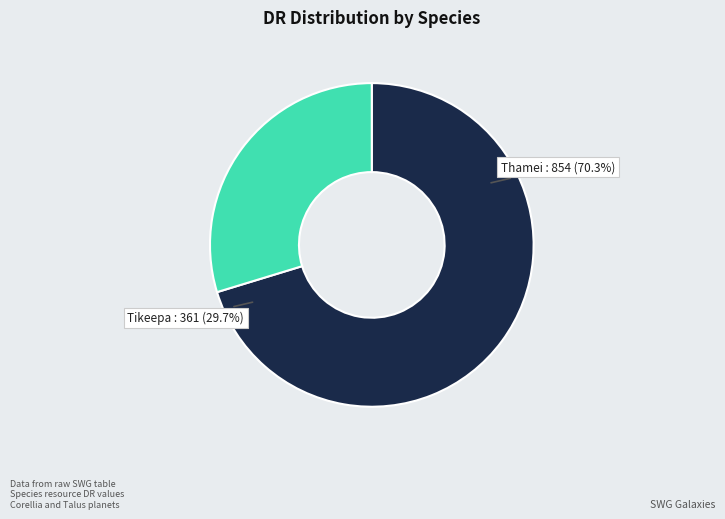

What is the change in value from Thamei to Tikeepa?

-493